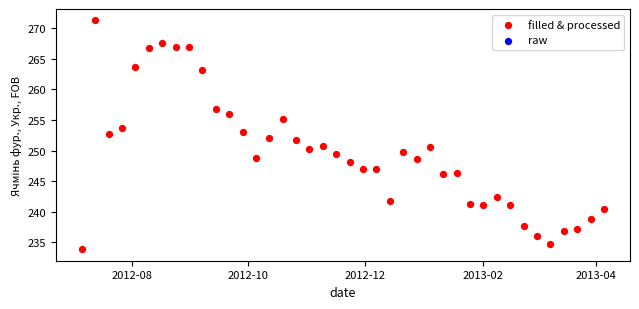

What is the range of Y values (max minus min)?

37.4